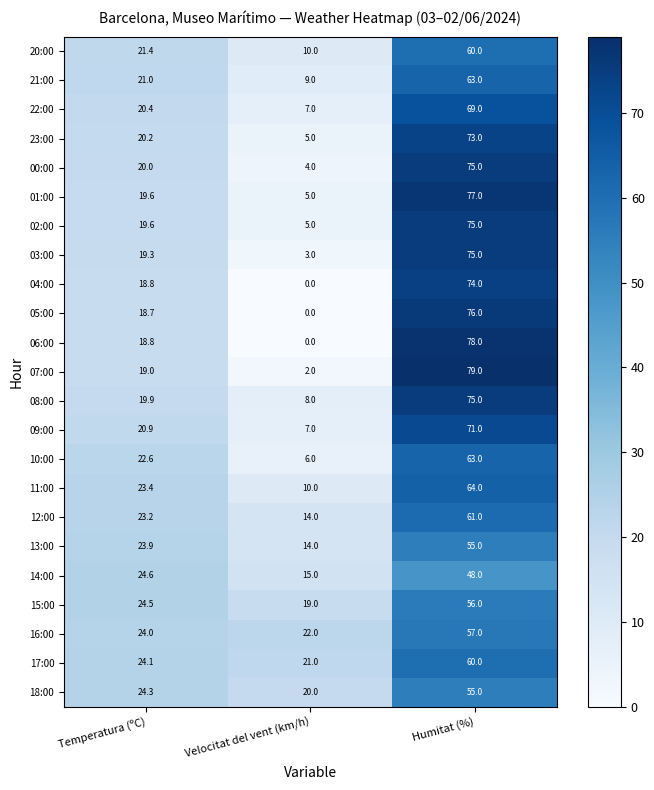

What is the spread (max minus min) of values at Velocitat del vent (km/h)?

22.0